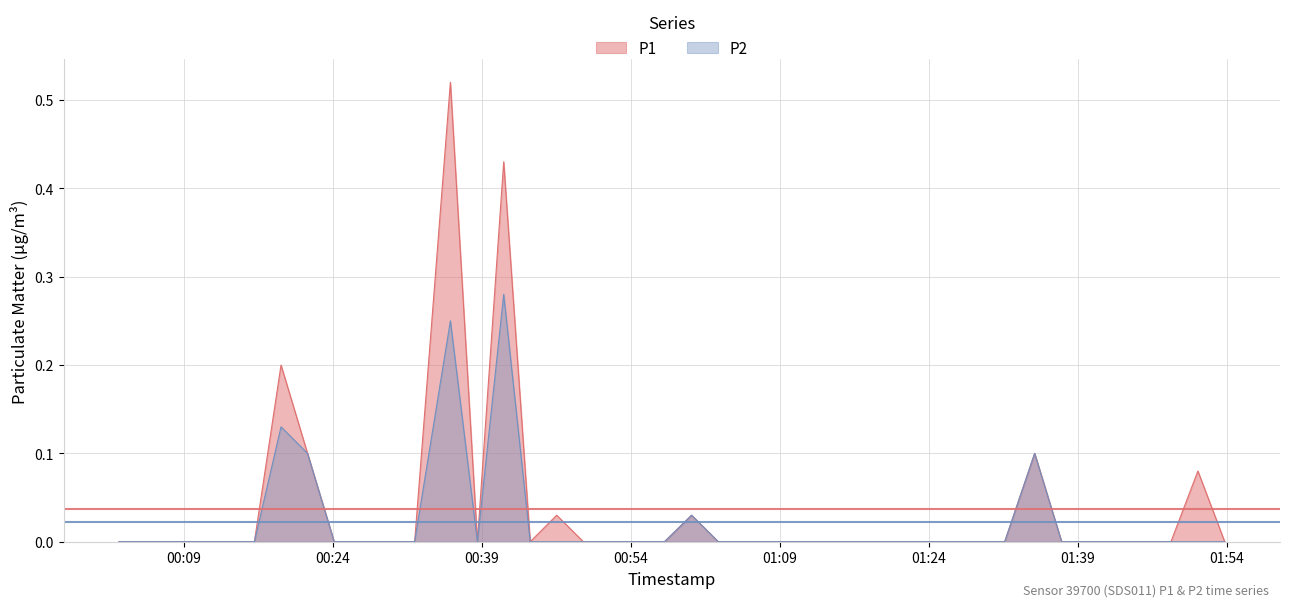

How many values in the P1 series exceed 0?

8